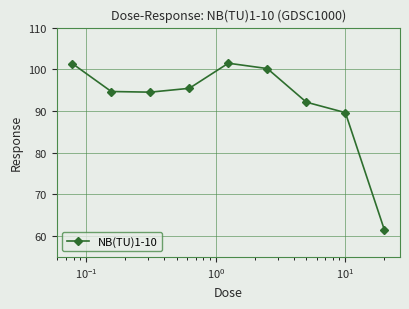

What is the value of the 4th point from the left?

95.4